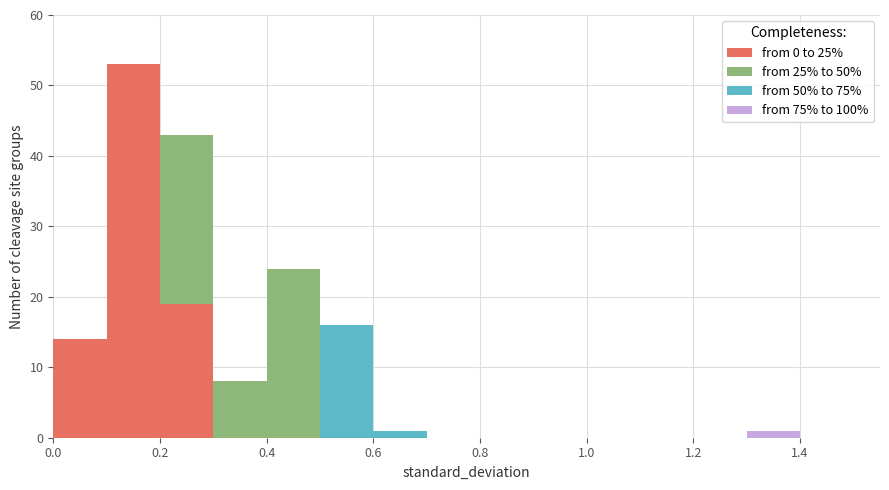

Which range on the x-axis has the tallest stacked bar (by total height)?

0.1 to 0.2